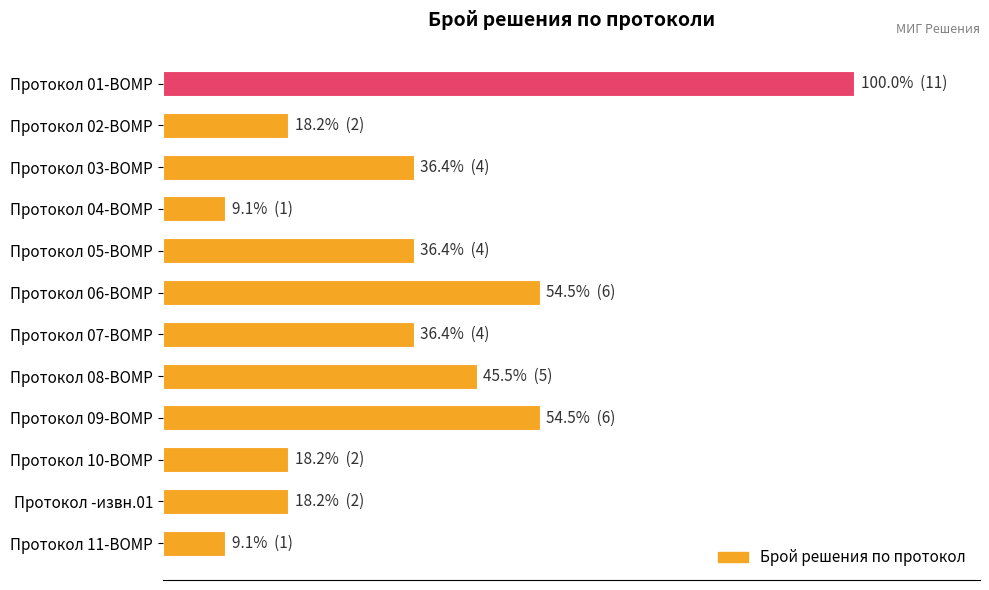

Does the chart contain any negative values?

No